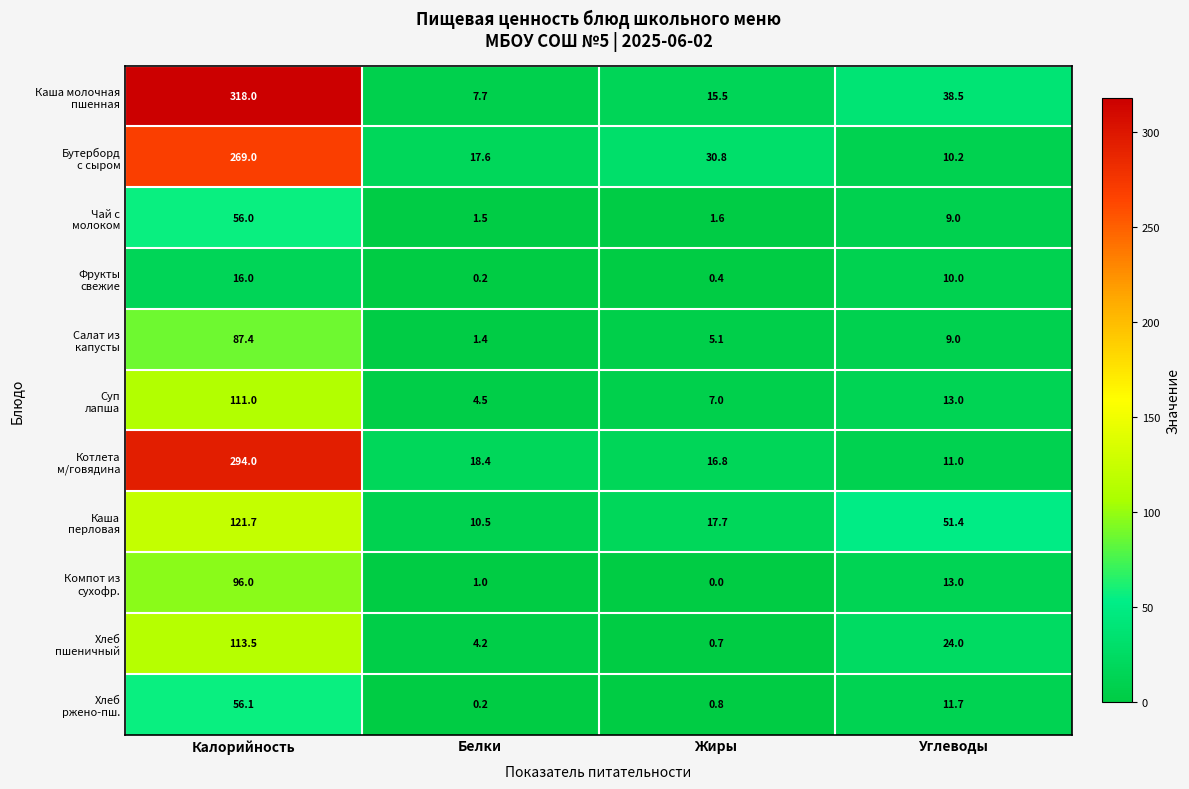

What is the total value across all series at Калорийность?

1538.7